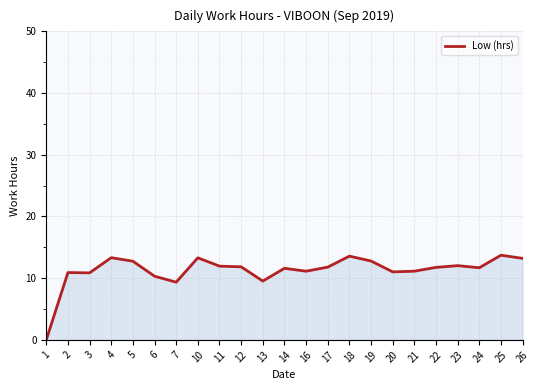

Which has a higher value, 1 or 24?

24